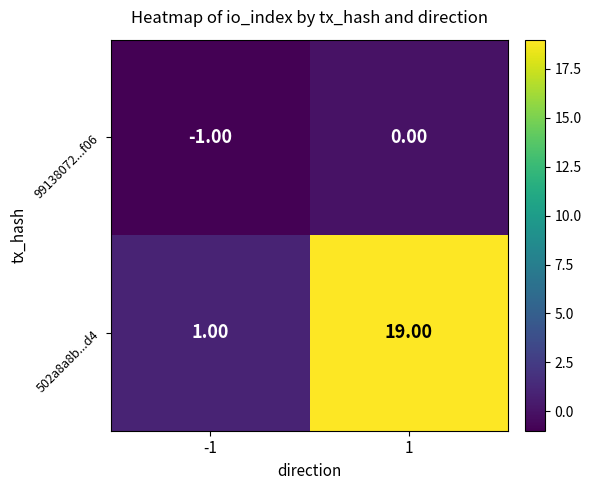

Which series has the largest total across all categories?

502a8a8b...d4